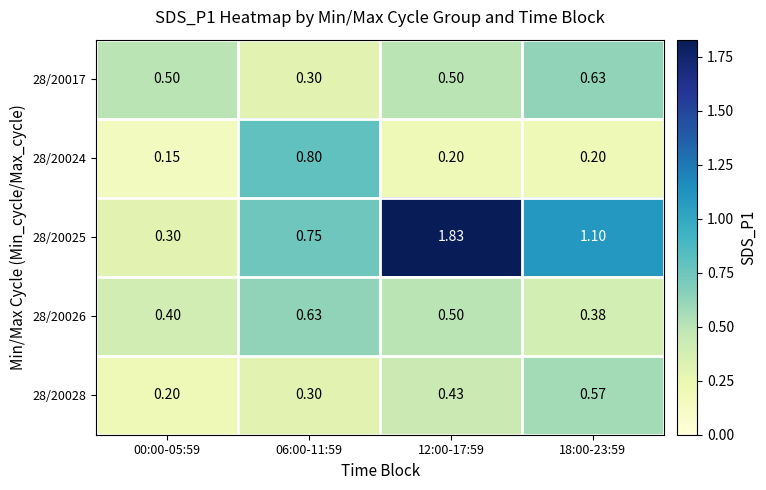

Is the value of 28/20026 at 00:00-05:59 greater than the value of 28/20028 at 06:00-11:59?

Yes